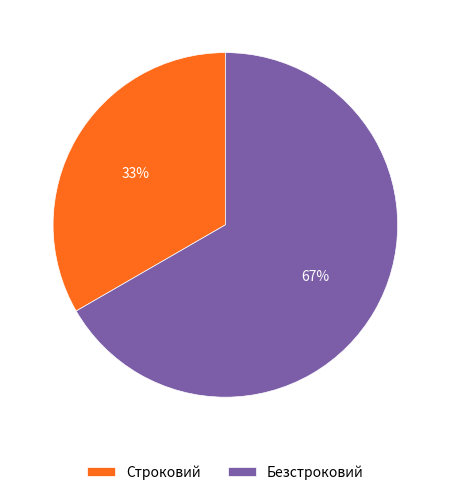

Which category accounts for the majority?

Безстроковий